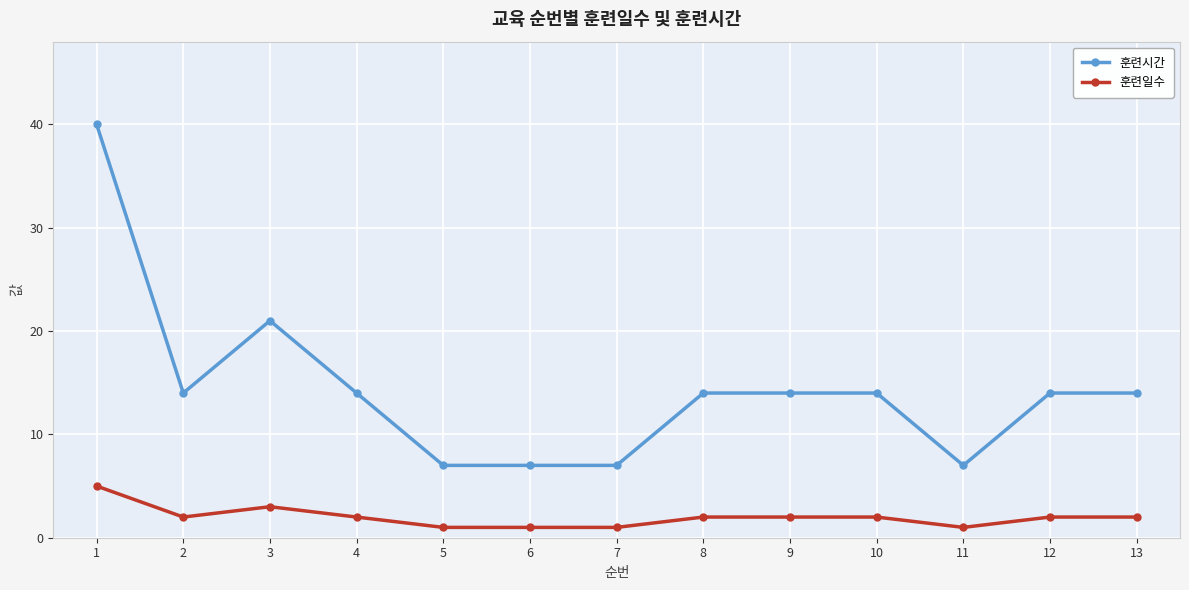

Rank the series by their average value, from highest to lowest.

훈련시간, 훈련일수